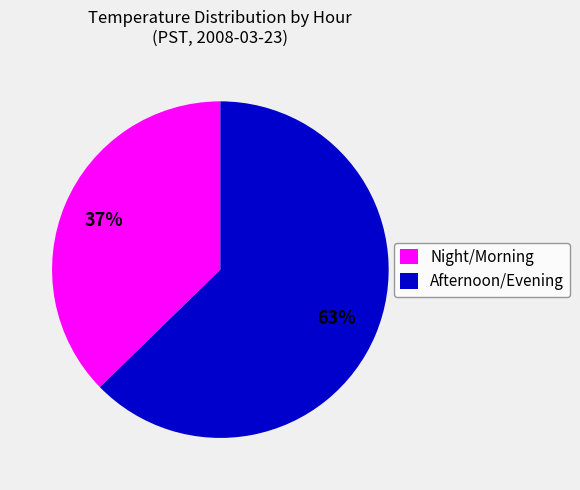

Combined, do Afternoon/Evening and Night/Morning account for over 50%?

Yes